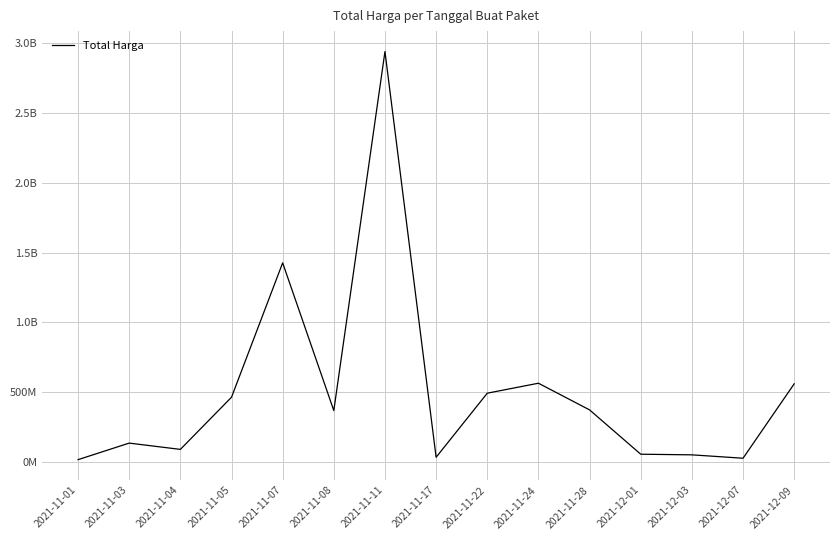

What is the minimum value shown in the chart?

17187500